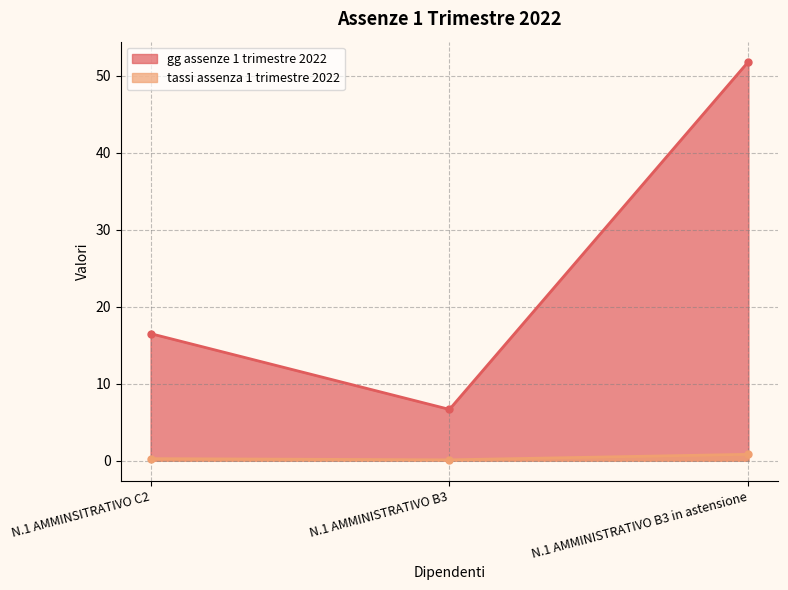

How many tassi assenza 1 trimestre 2022 values are between 0 and 1?

3